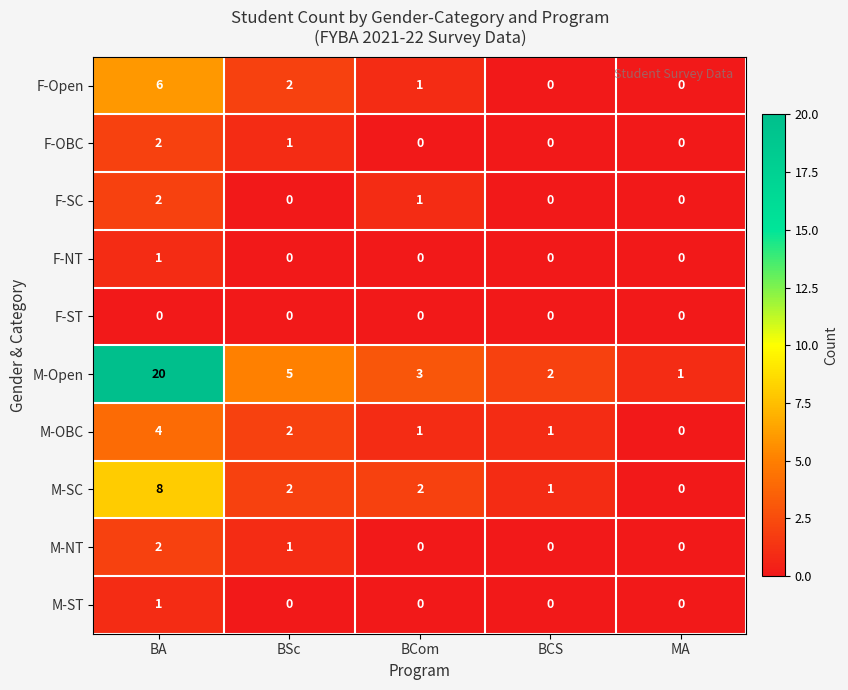

True or false: F-OBC has a value of -1 at MA.

False